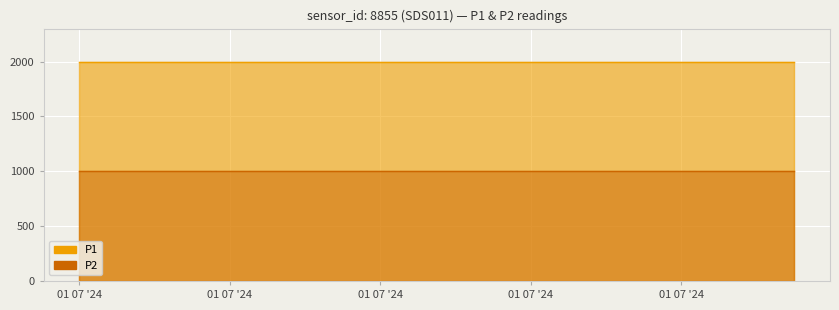

True or false: P1 and P2 cross at least once.

False